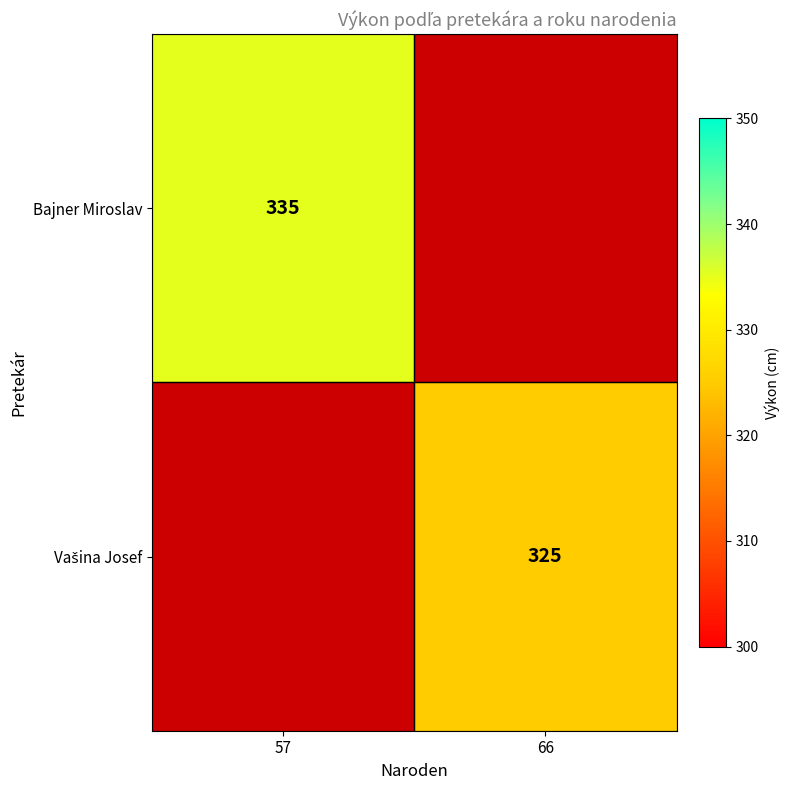

Is it true that Bajner Miroslav equals 120 at 57?

False